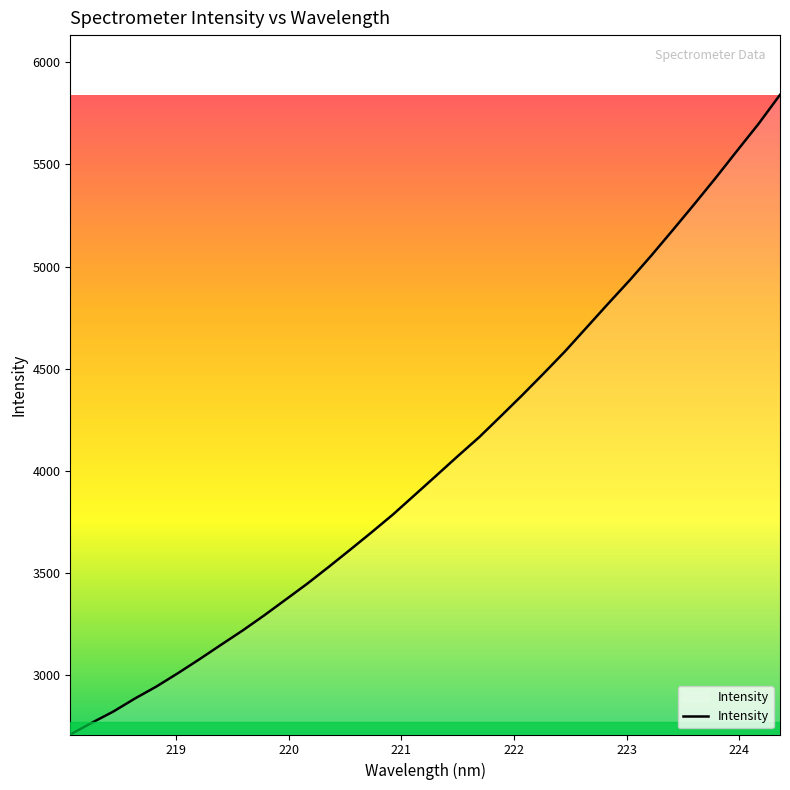

What is the difference between the maximum and minimum values?

3129.6